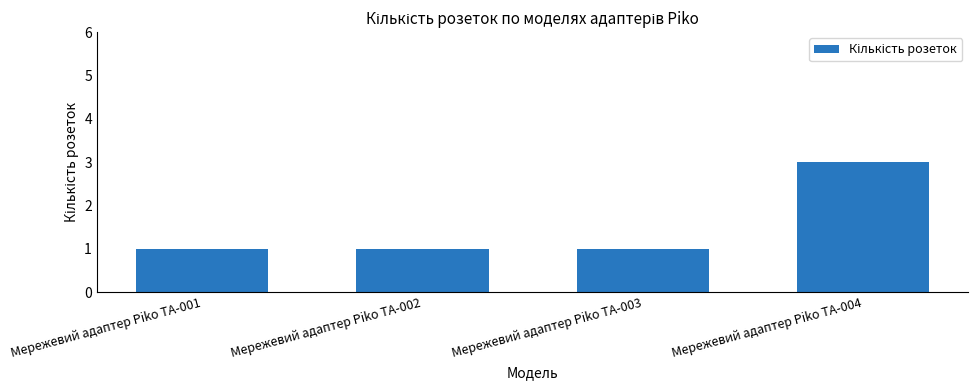

How many values are between 1 and 3?

4